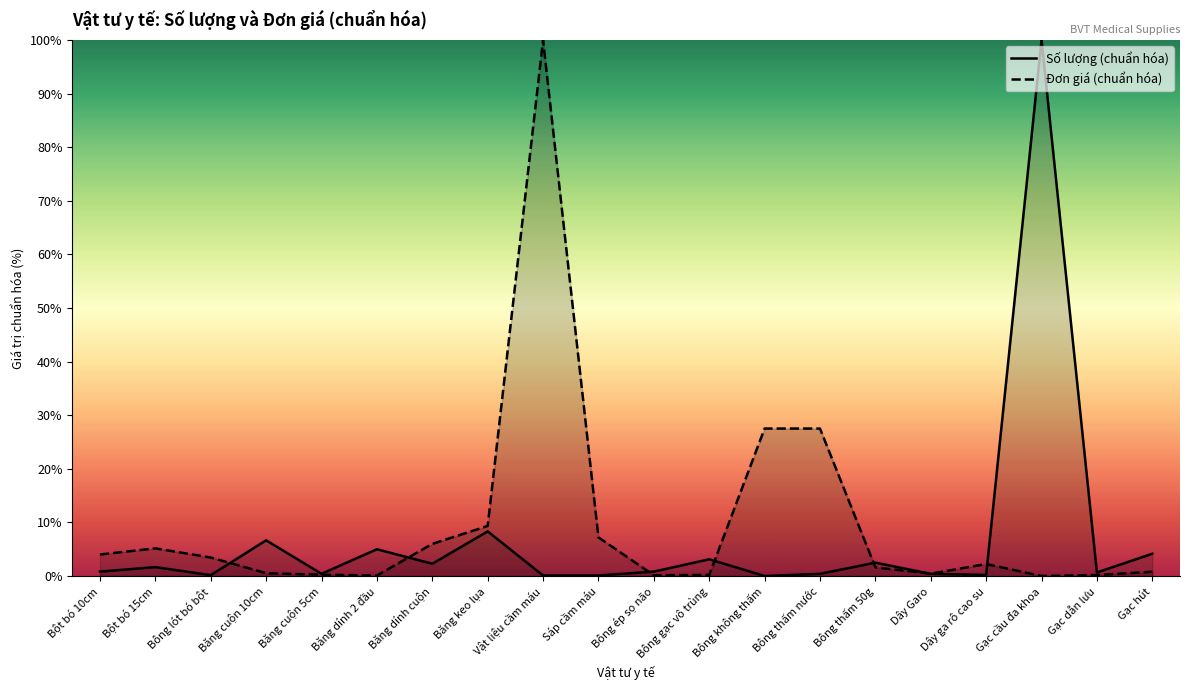

Does the chart display data point markers on the line(s)?

No